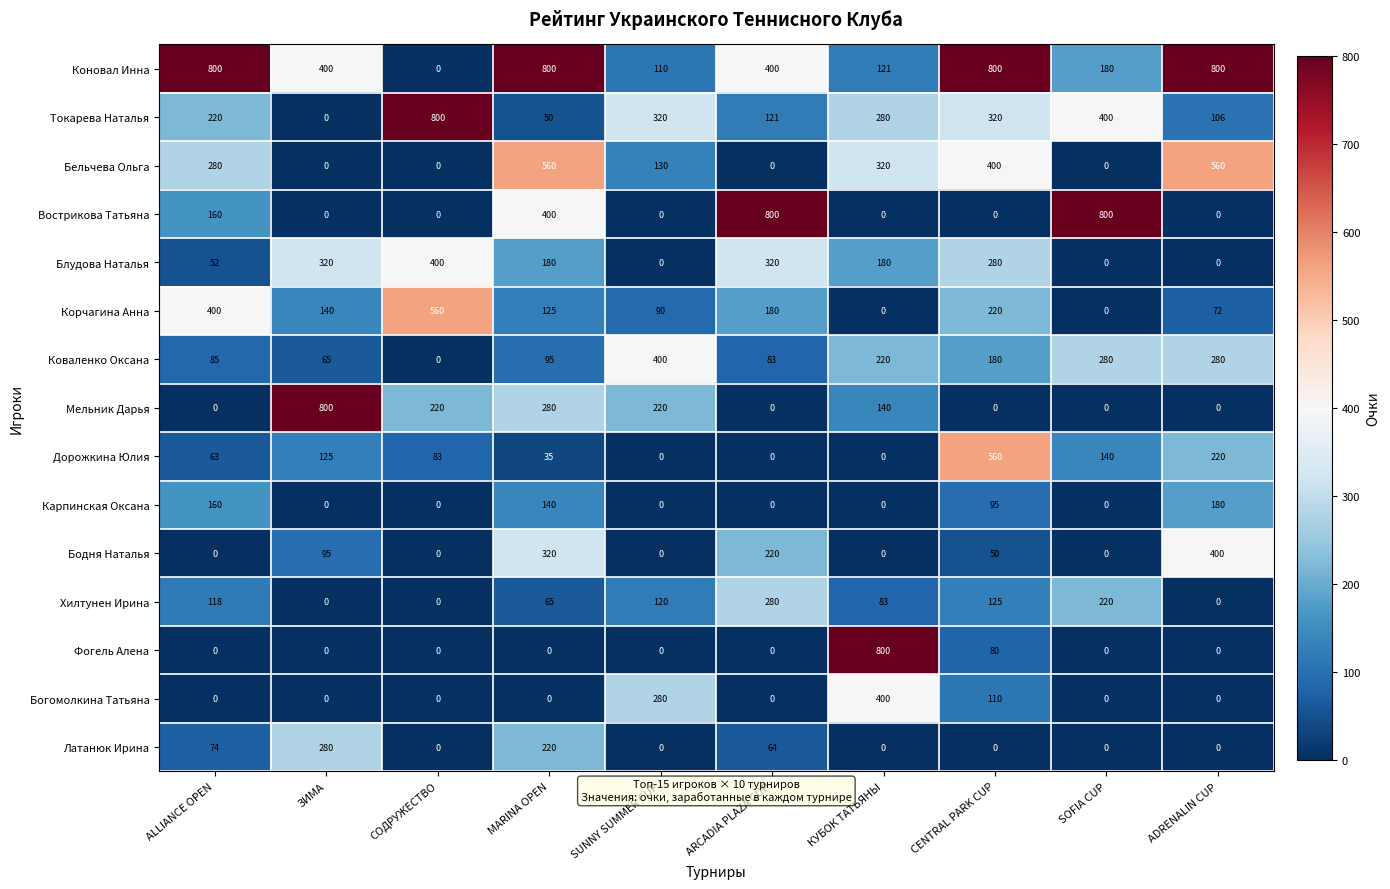

True or false: Дорожкина Юлия has a value of 125 at ЗИМА.

True